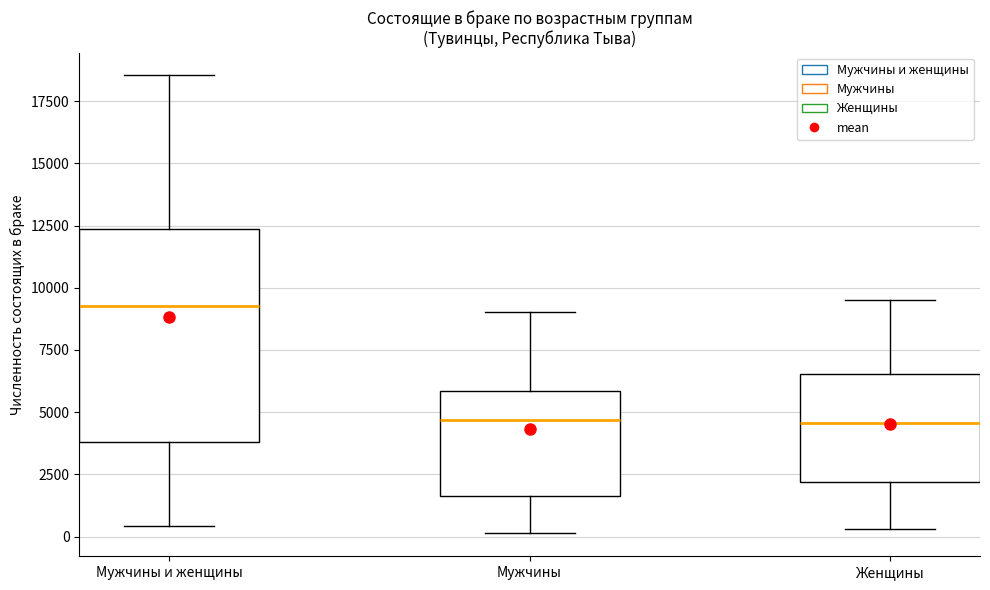

Reading left to right, read every box against the y-axis: the position of its median line, the range the box covers, and the ends of its whiskers. The values are not printed on the chart, so give them approximately, as read against the axis.

Мужчины и женщины: median 9500, box 4000 to 12500, whiskers 500 to 18500
Мужчины: median 4500, box 1500 to 6000, whiskers 0 to 9000
Женщины: median 4500, box 2000 to 6500, whiskers 500 to 9500